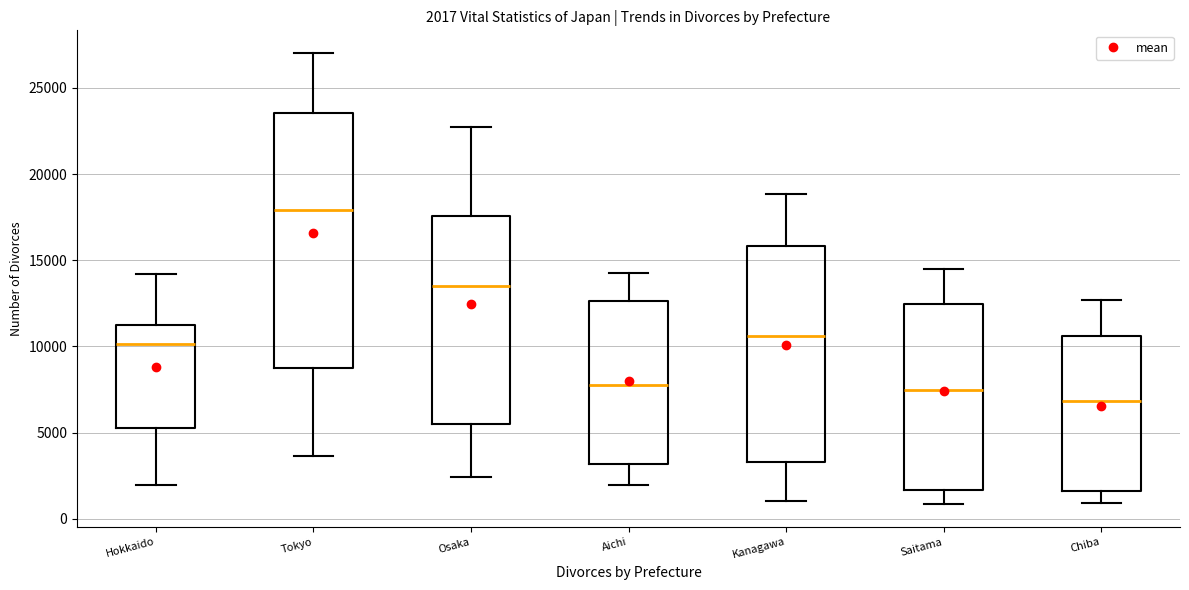

Comparing the boxes themselves (not the whiskers), which one is the tallest?

Tokyo